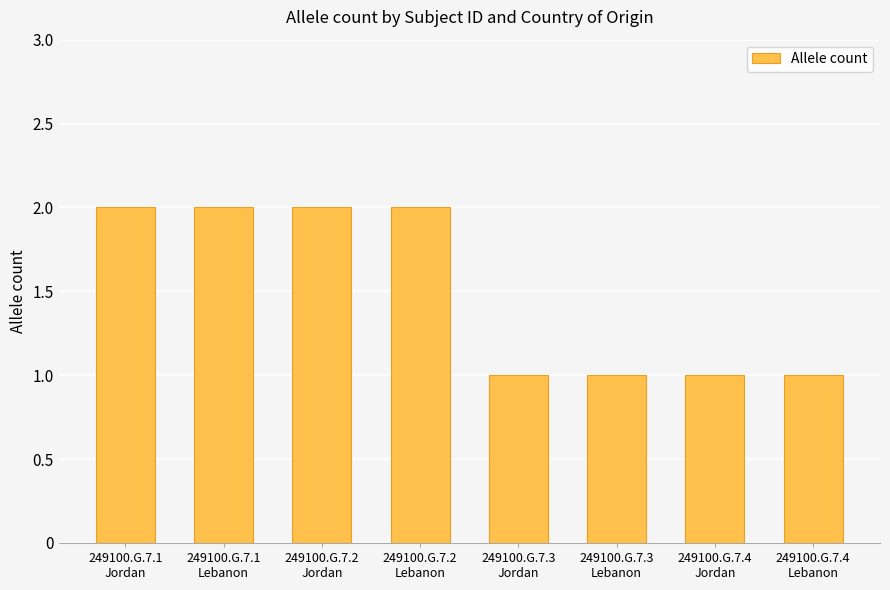

Reading left to right, transcribe all the data shown in this chart.

2	2	2	2	1	1	1	1